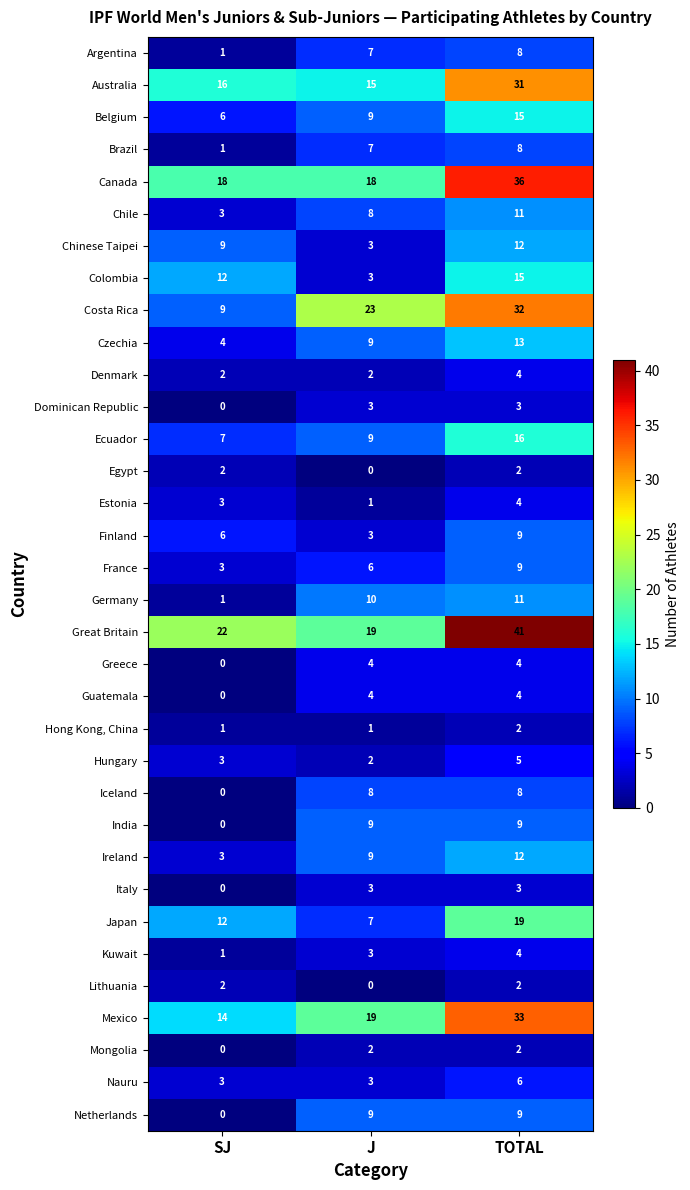

What is the sum of the Iceland values at SJ and J?

8